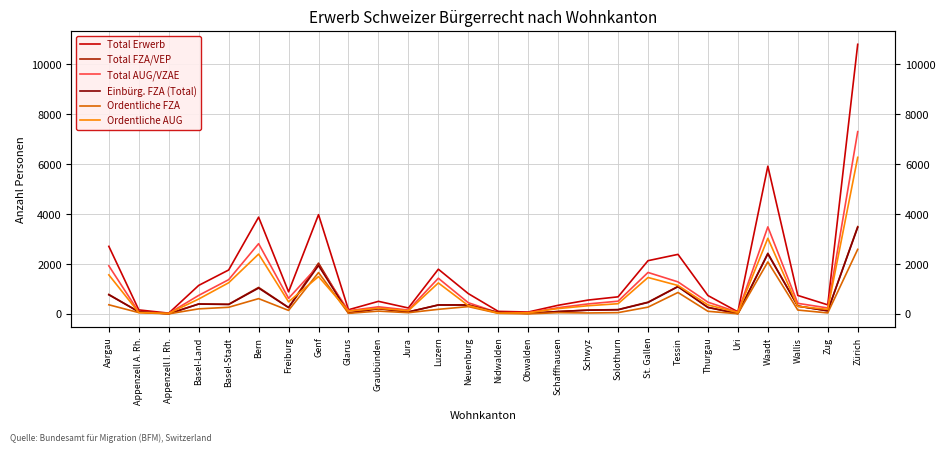

True or false: Ordentliche FZA and Total Erwerb cross at least once.

False